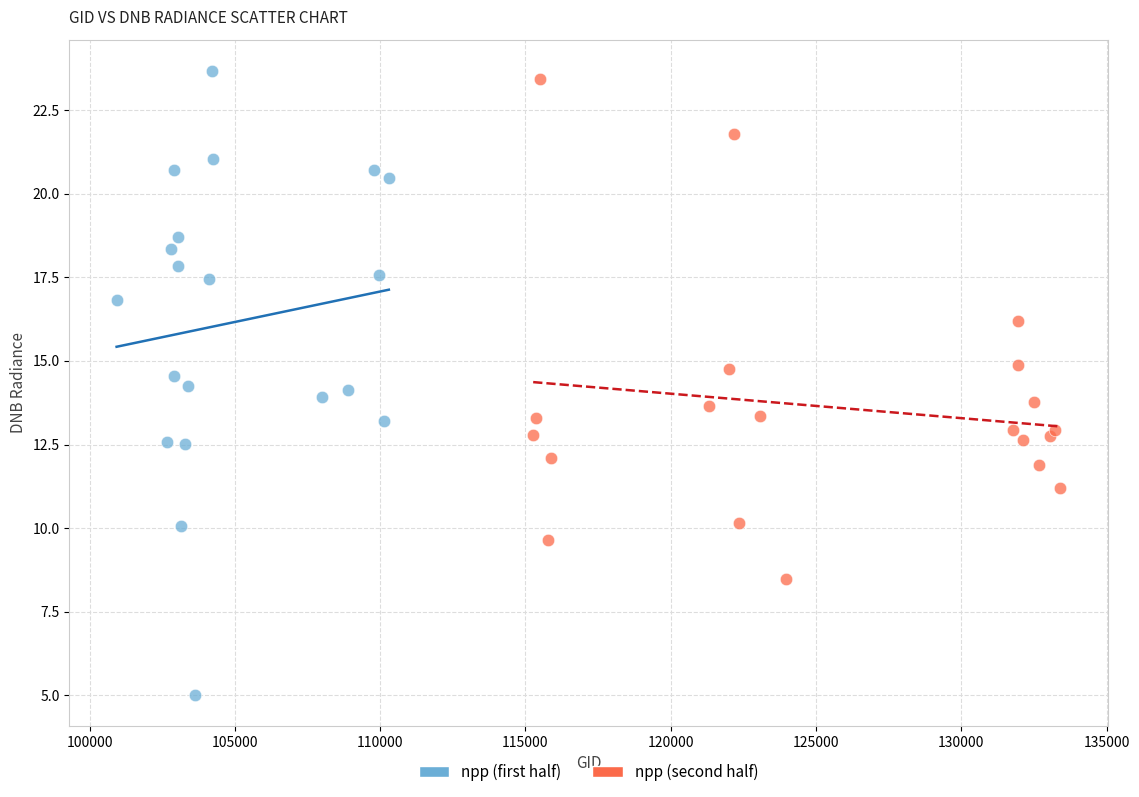

Which series reaches the minimum Y coordinate?

npp (first half)